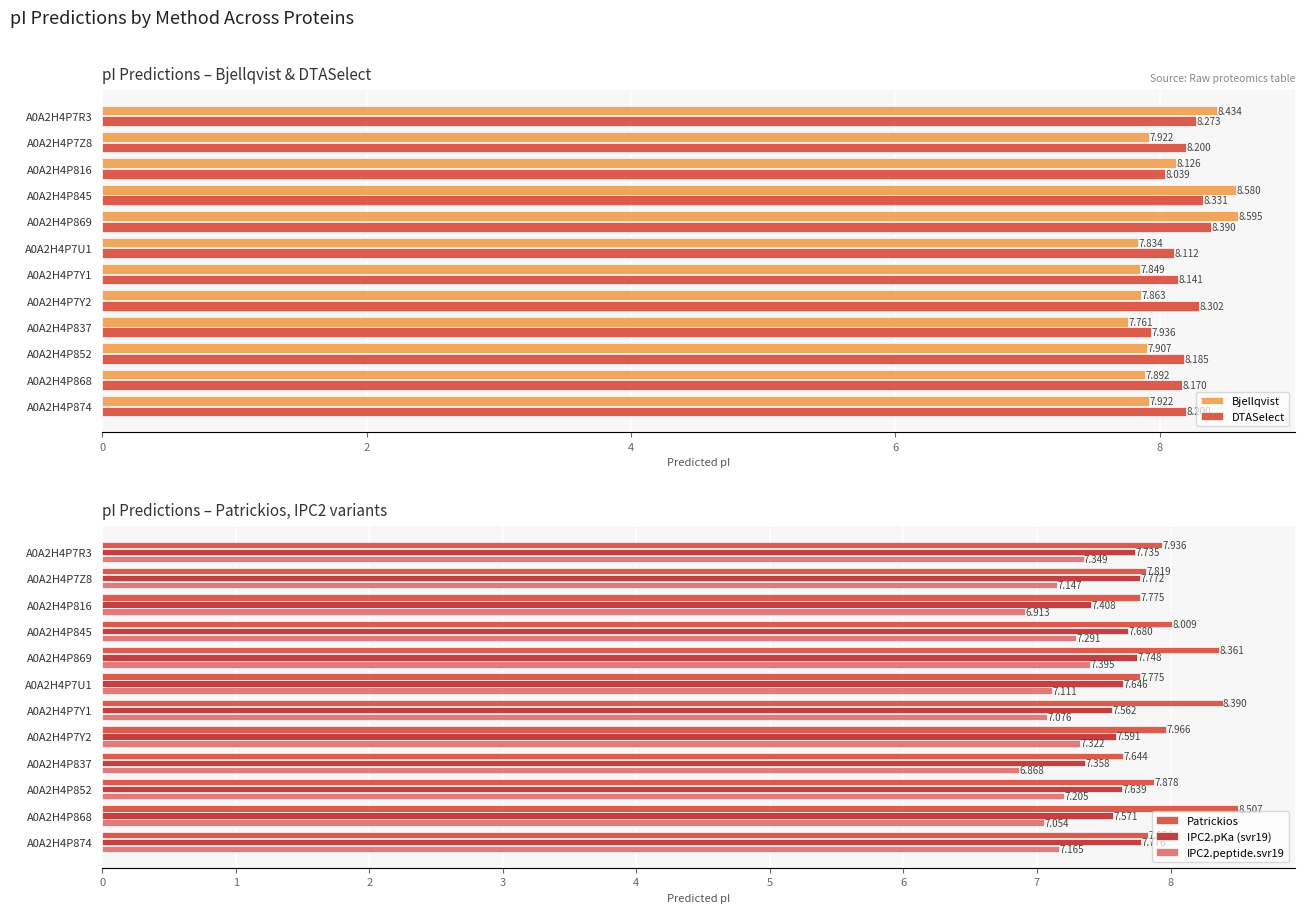

The value of DTASelect at A0A2H4P869 is 8.4. True or false?

True